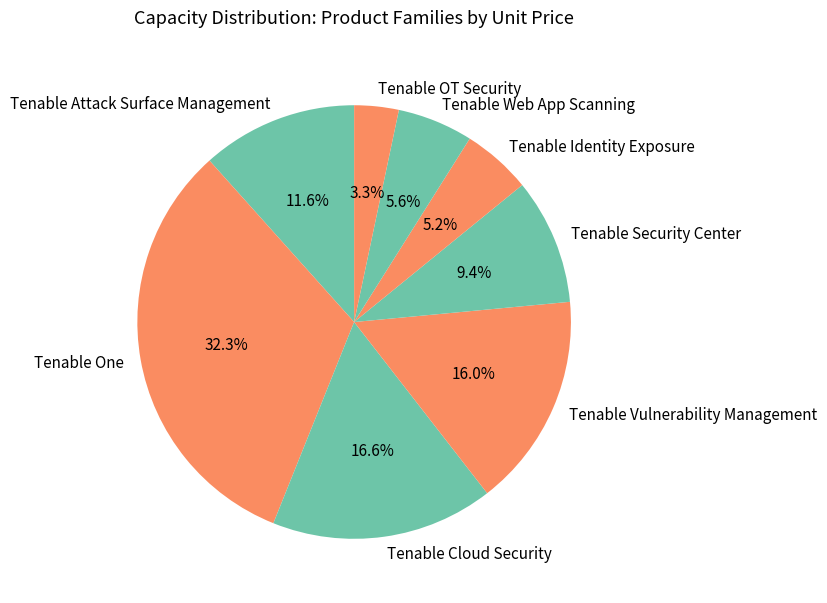

To the nearest percent, what portion does Tenable Web App Scanning represent?

6%